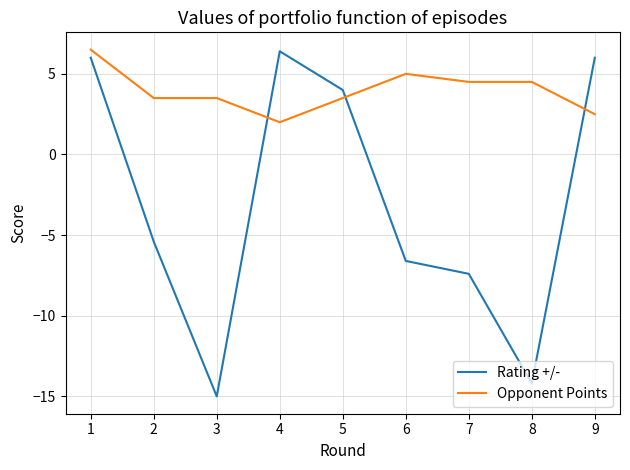

What are all the series names shown in the legend?

Rating +/-, Opponent Points